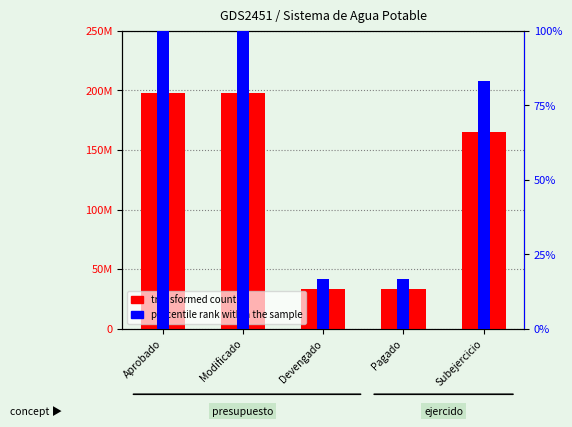

Reading left to right, list all the values displayed in this chart.

transformed count: Aprobado=197785270.2	Modificado=197785270.2	Devengado=33092014.3	Pagado=33092014.3	Subejercicio=164693255.9
percentile rank within the sample: Aprobado=100.0	Modificado=100.0	Devengado=16.7	Pagado=16.7	Subejercicio=83.3